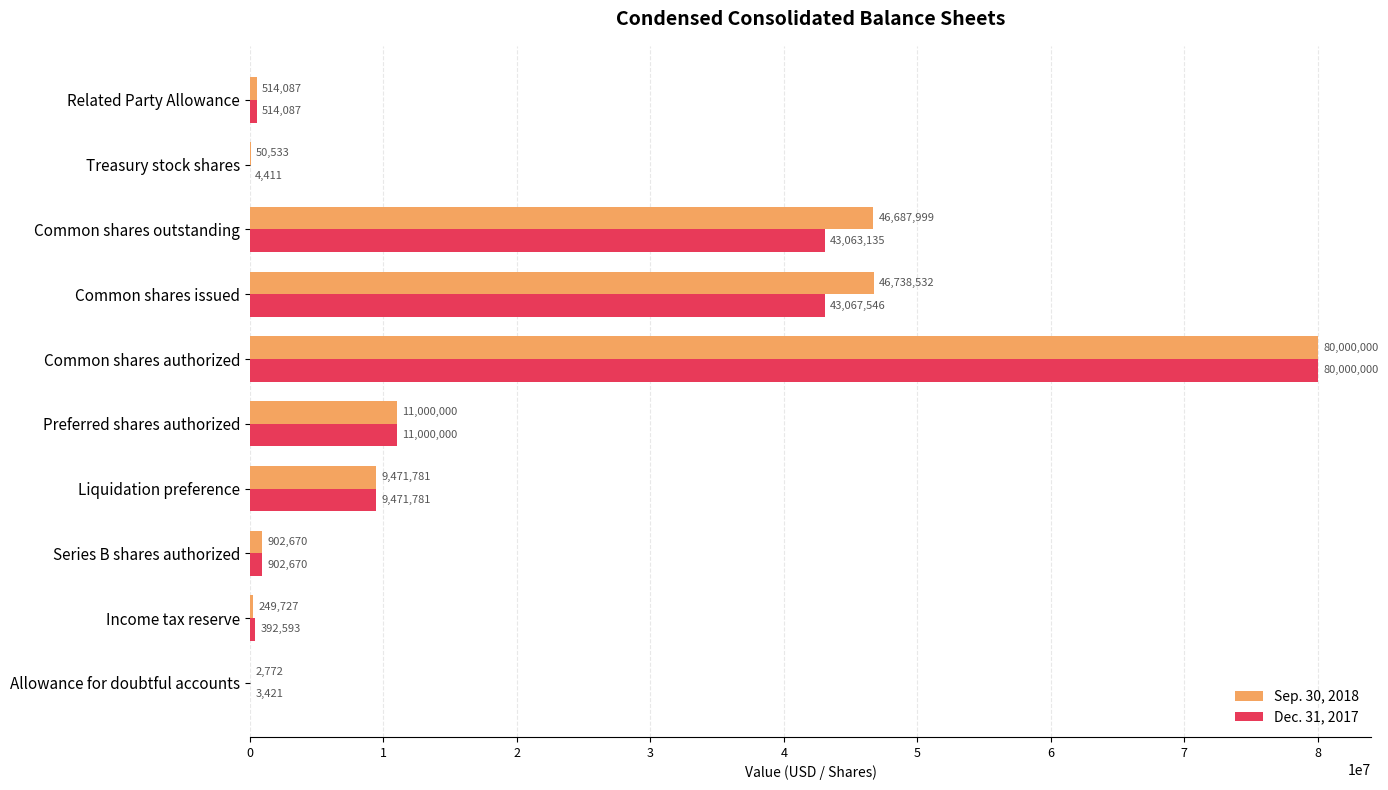

At which label is Sep. 30, 2018 closest to 40001386?

Common shares outstanding